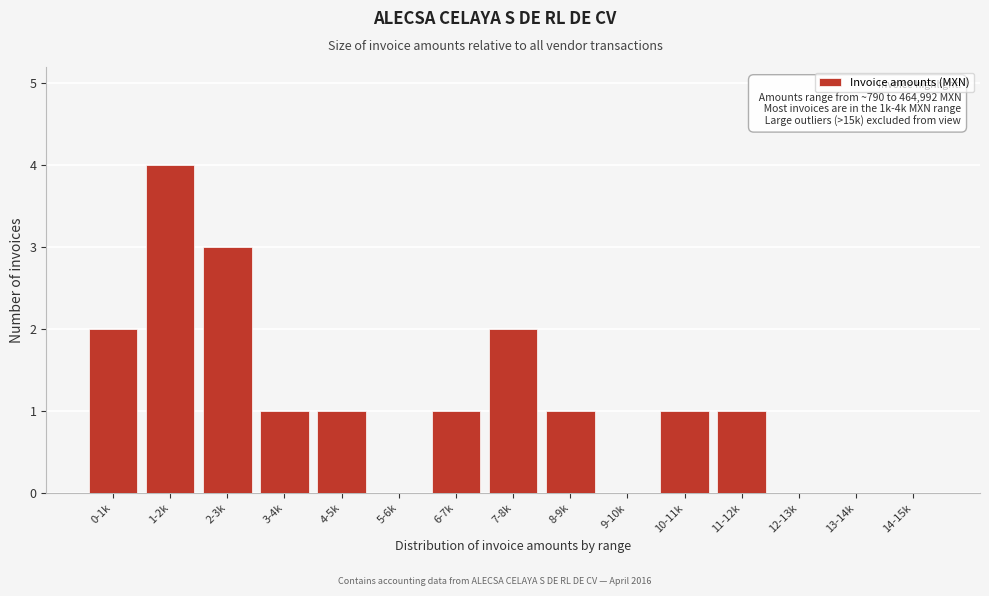

Reading right to left, list all the values displayed in this chart.

14-15k=0	13-14k=0	12-13k=0	11-12k=1	10-11k=1	9-10k=0	8-9k=1	7-8k=2	6-7k=1	5-6k=0	4-5k=1	3-4k=1	2-3k=3	1-2k=4	0-1k=2